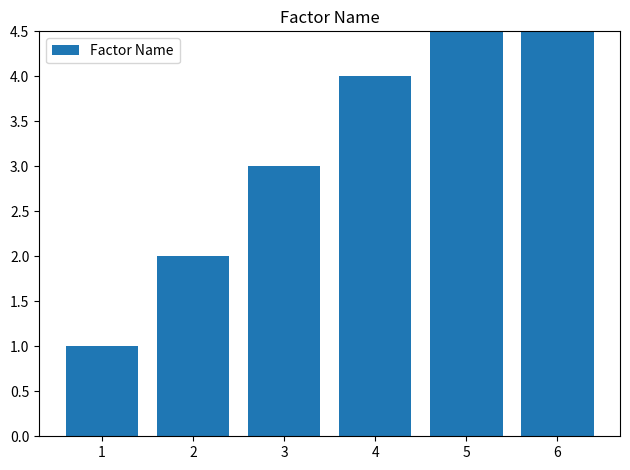

What is the value of the 6th bar from the left?

6